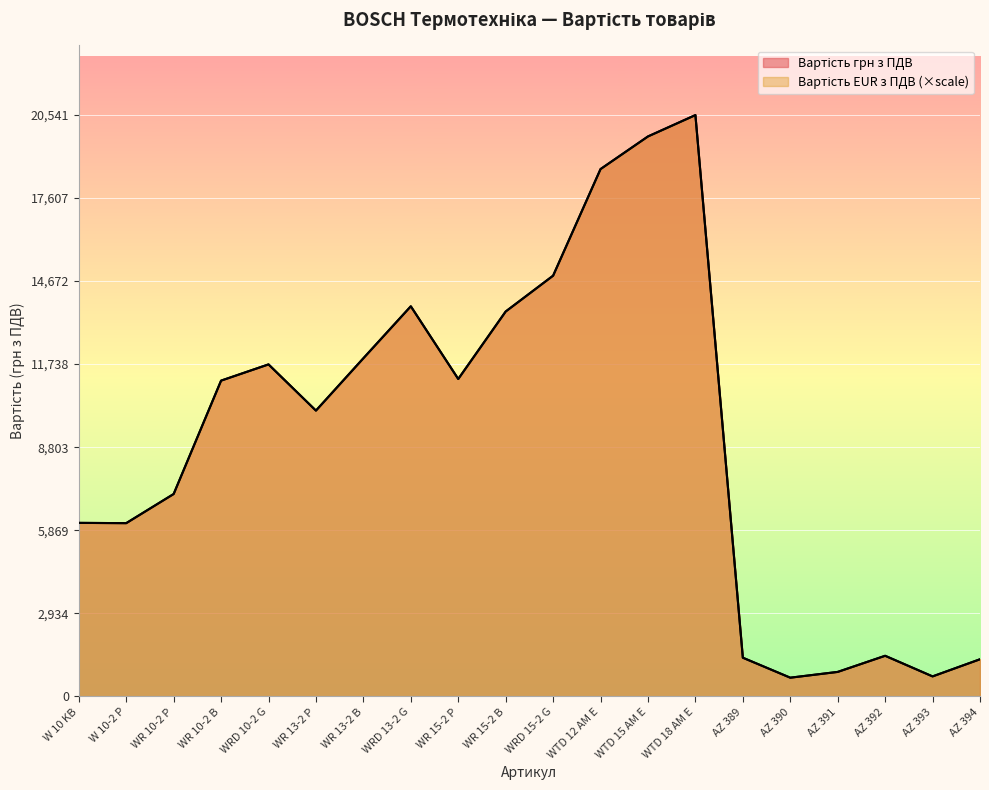

What is the total value across all series at WR 10-2 B?

22310.6